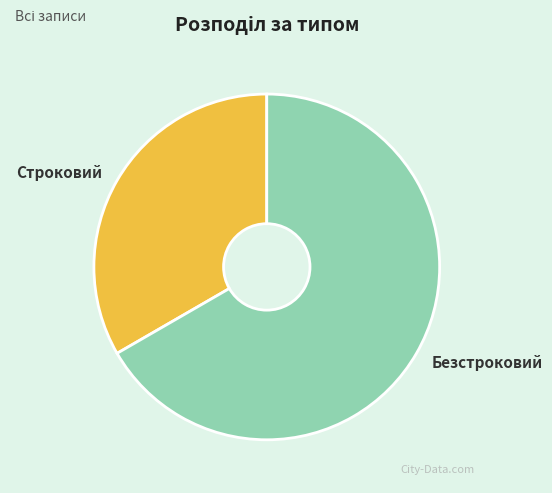

Which category has the smallest portion of the pie?

Строковий